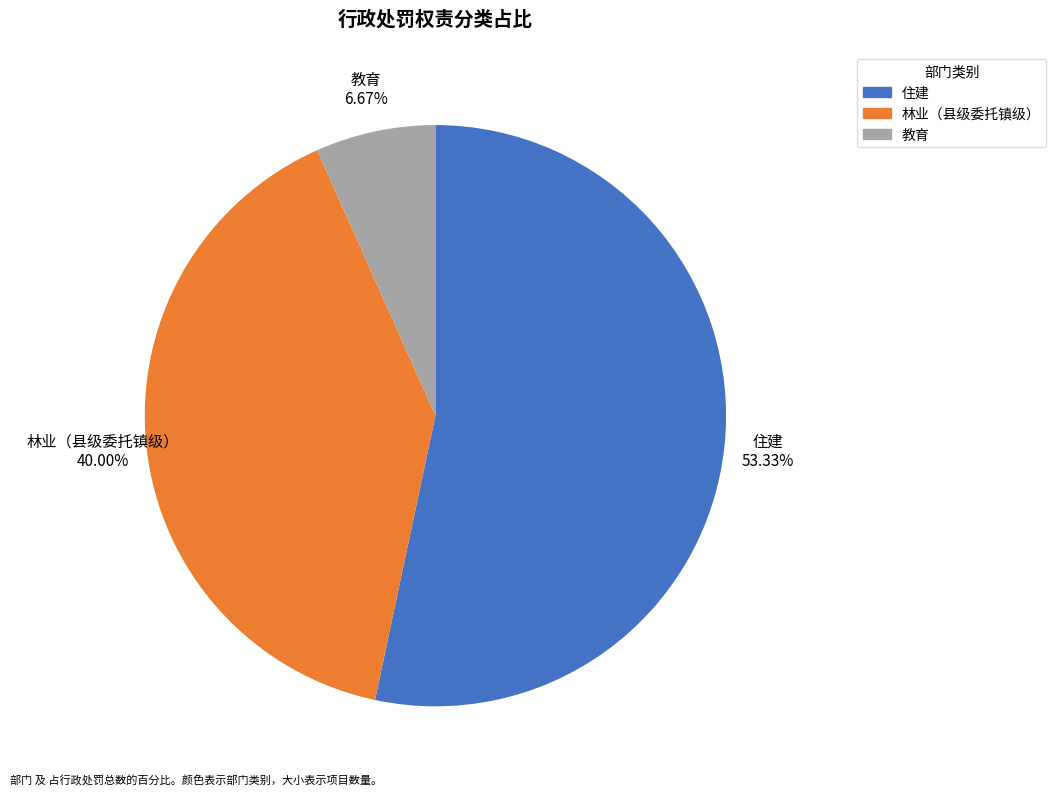

To the nearest percent, what portion does 住建 represent?

53%